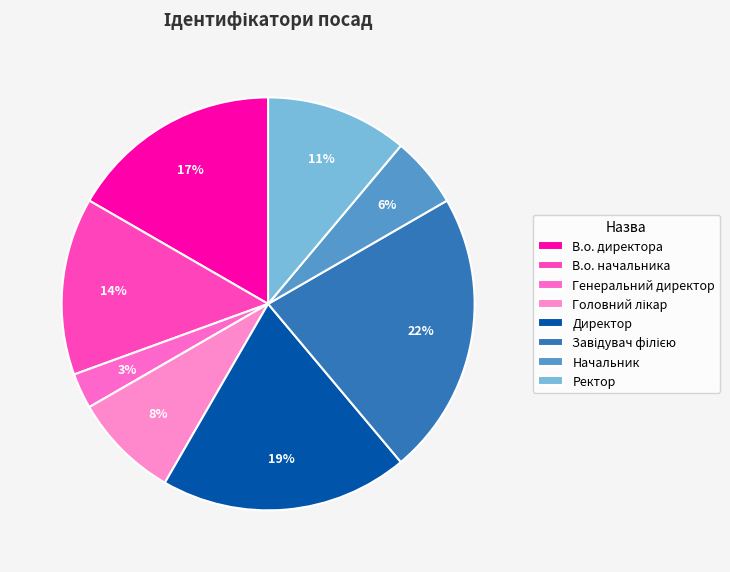

How many segments does this pie chart have?

8